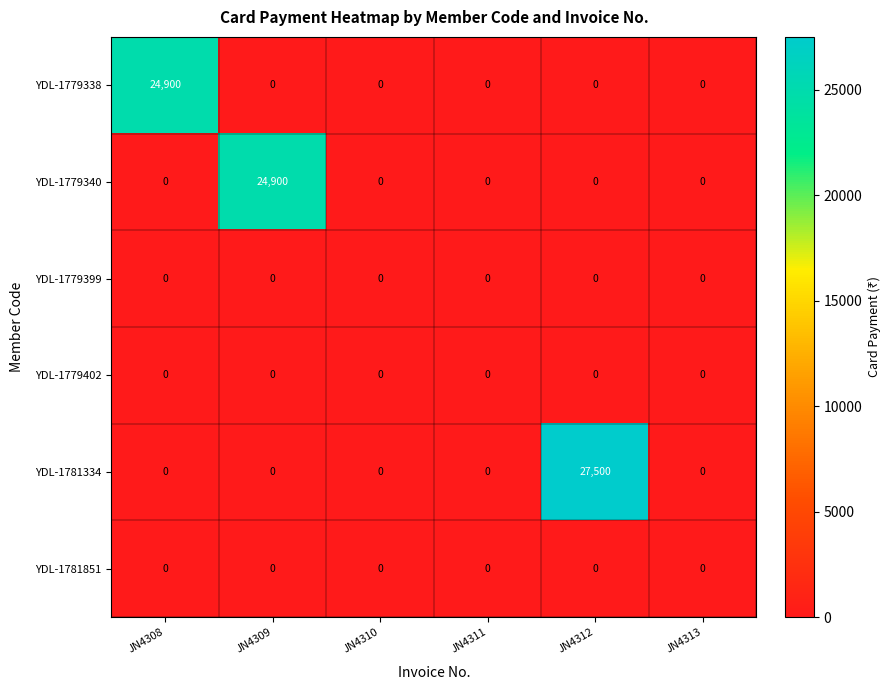

What is the maximum value shown in the chart?

27500